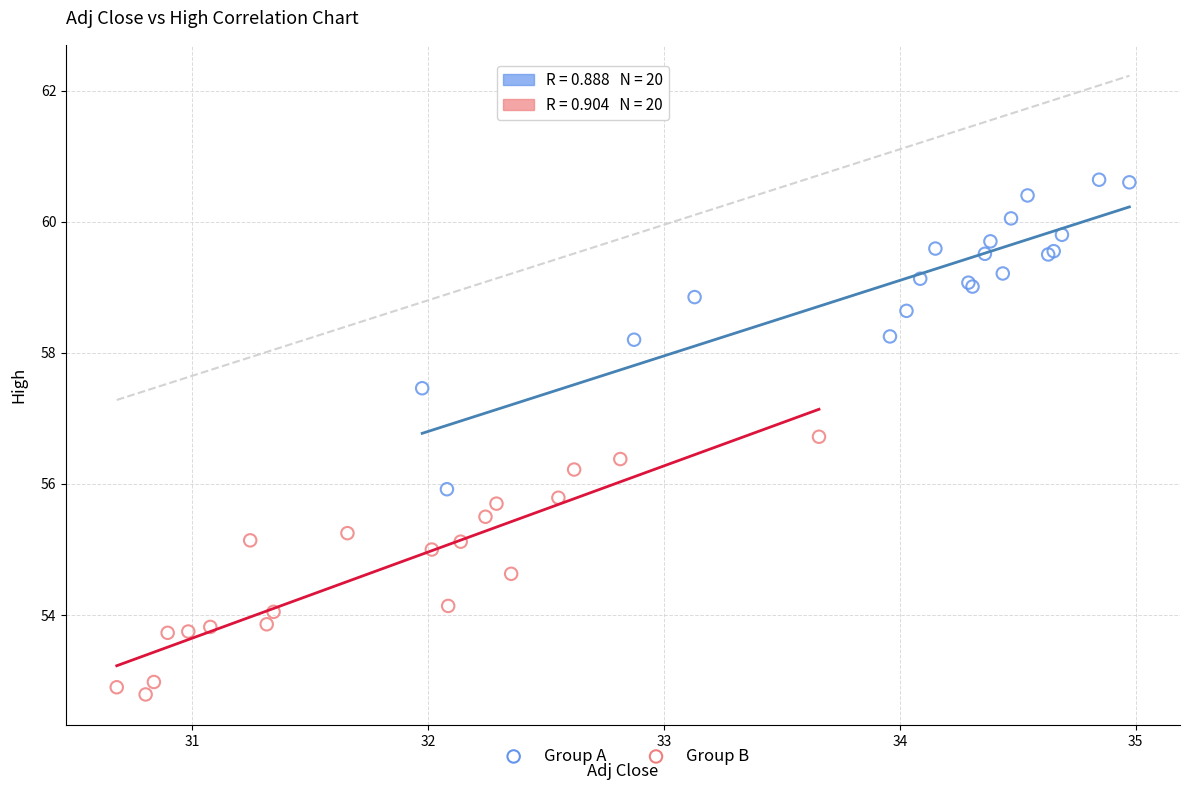

Which series reaches the maximum Y coordinate?

Group A